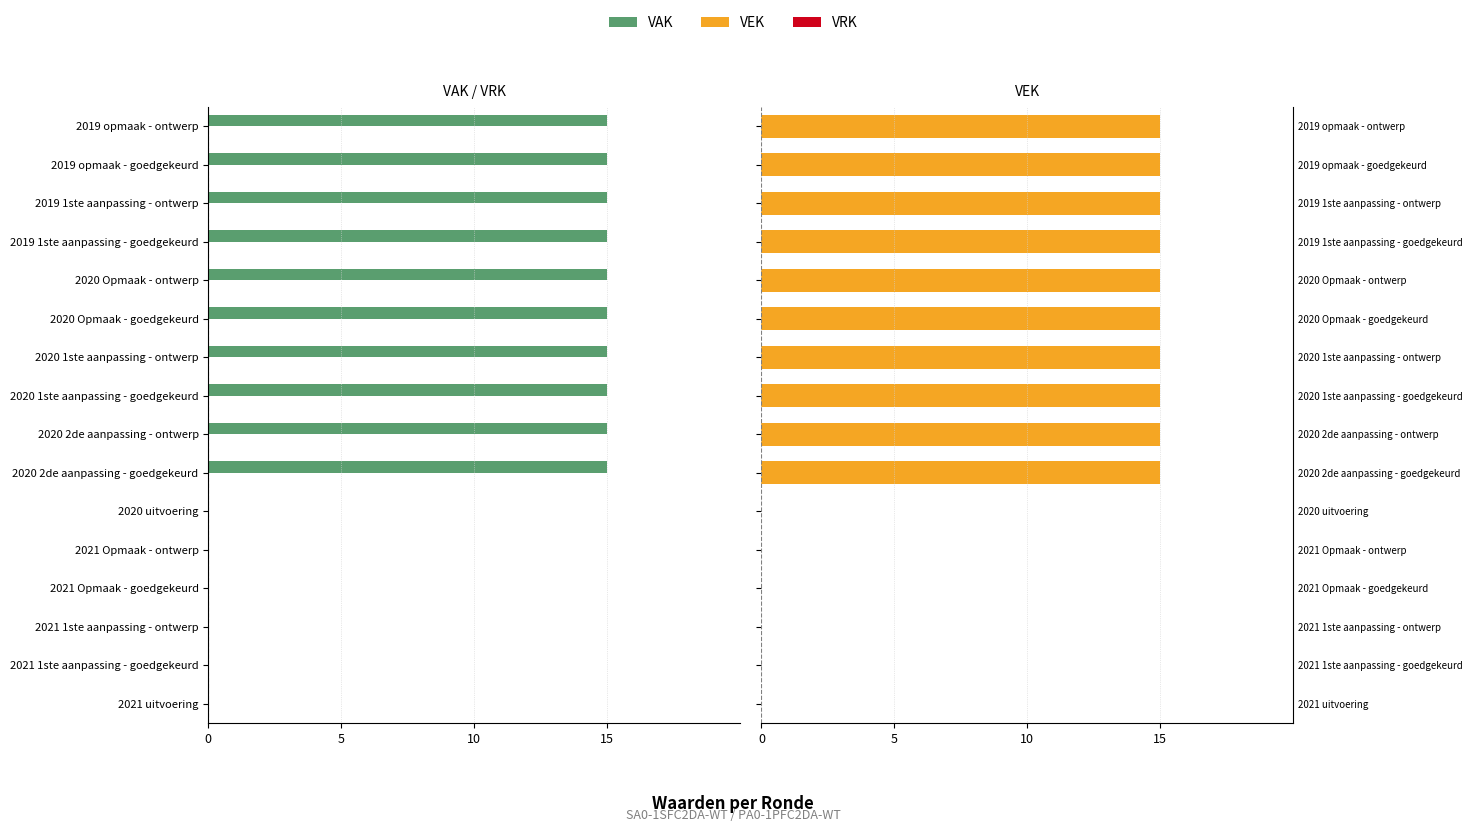

How many VEK values are between 0 and 15?

16